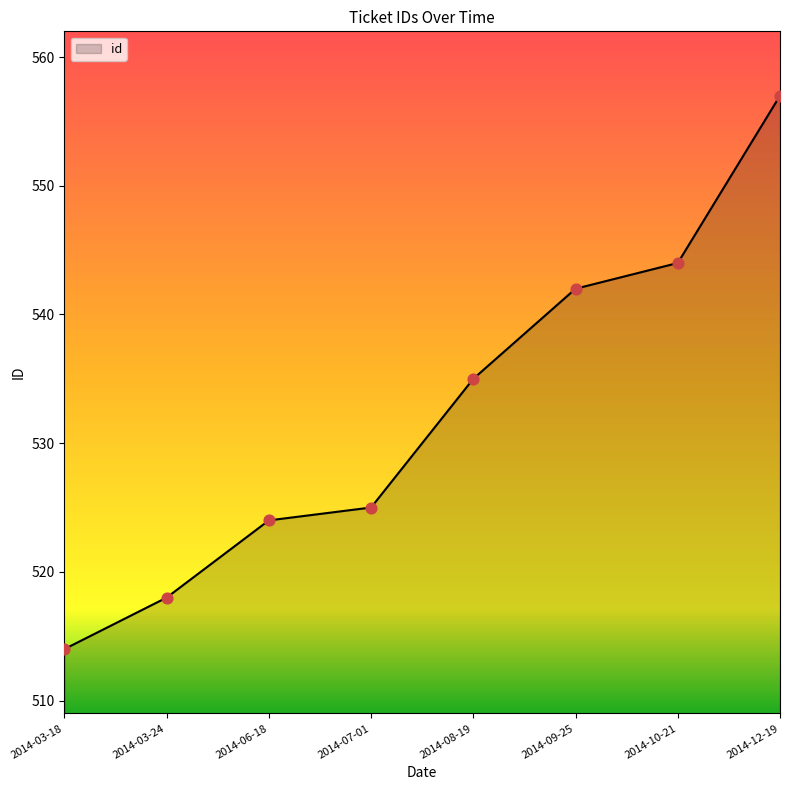

What is the ratio of the value at 2014-12-19 to the value at 2014-09-25?

1.0